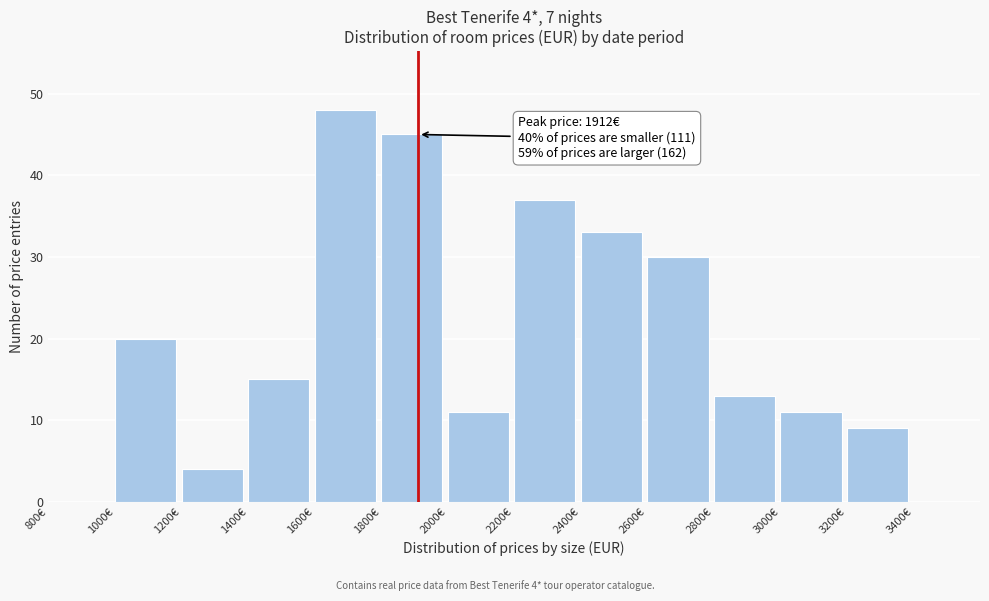

Which range on the x-axis has the tallest bar?

1600 to 1800